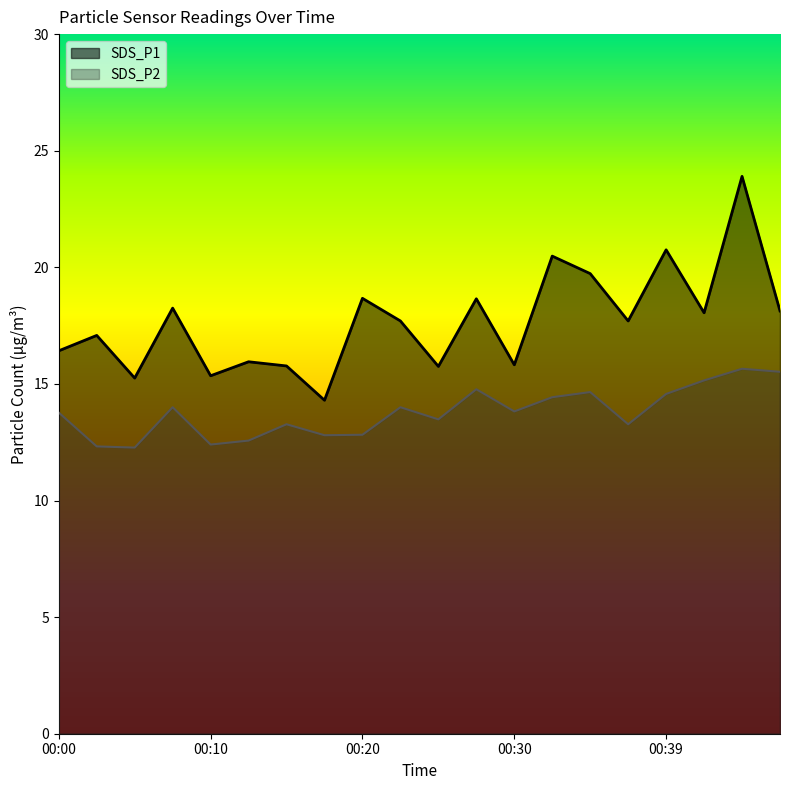

How many data points in SDS_P2 are less than 13?

6